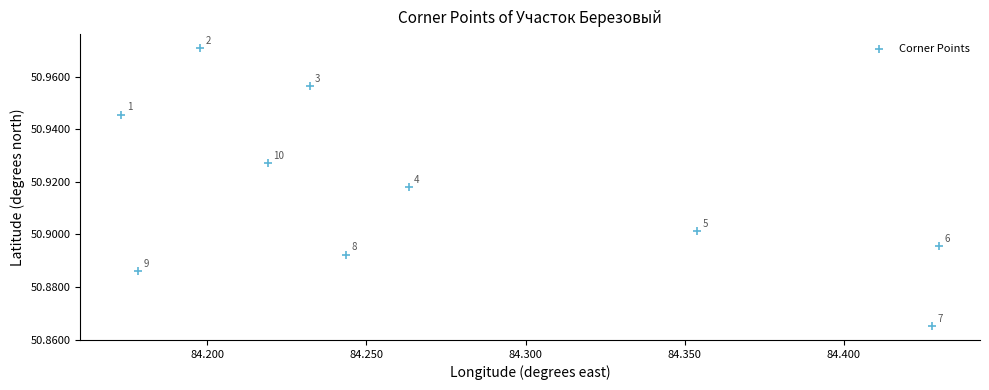

What is the average X value?

84.3